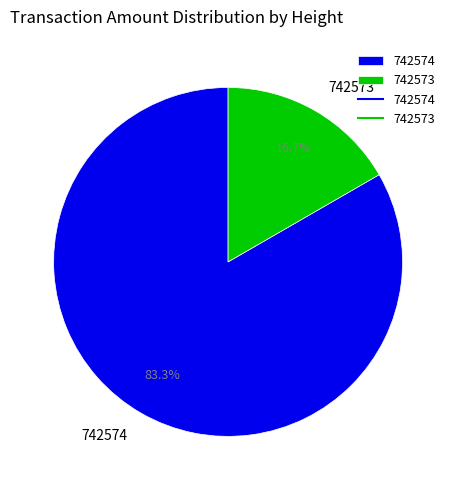

Is the sum of 742573 and 742574 greater than half?

Yes